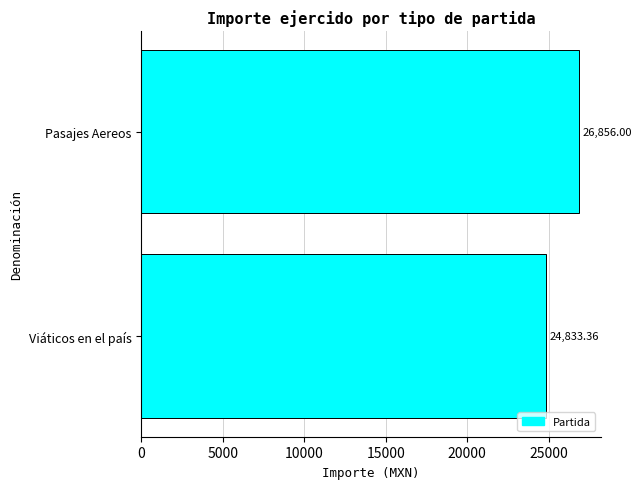

What is the difference between the values at Pasajes Aereos and Viáticos en el país?

2022.6